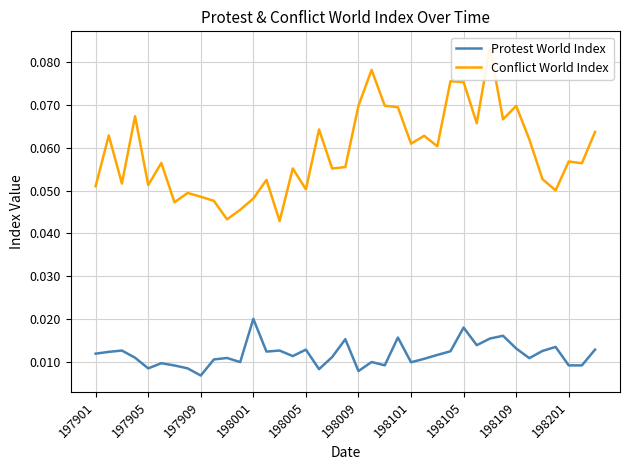

Which series changed the most between 15 and 29?

Conflict World Index